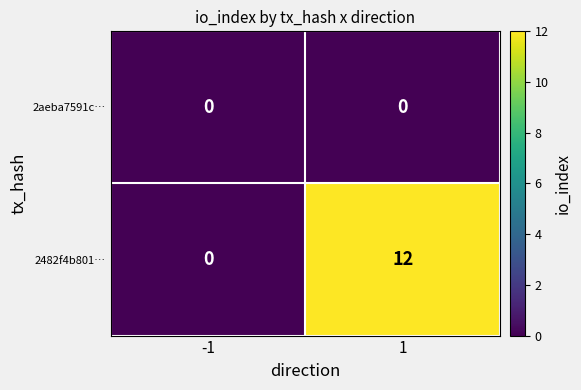

Reading left to right, list all the values displayed in this chart.

2aeba7591c…: 0	0
2482f4b801…: 0	12